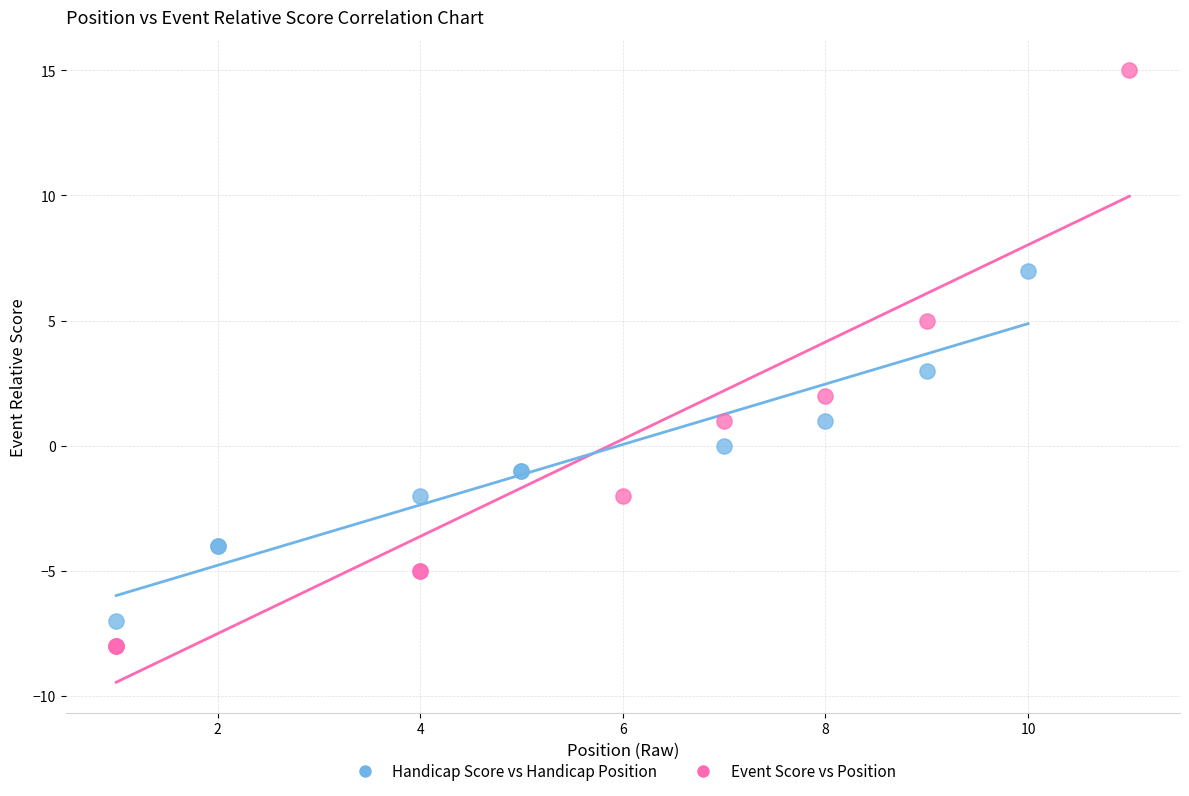

Which series reaches the maximum Y coordinate?

Event Score vs Position